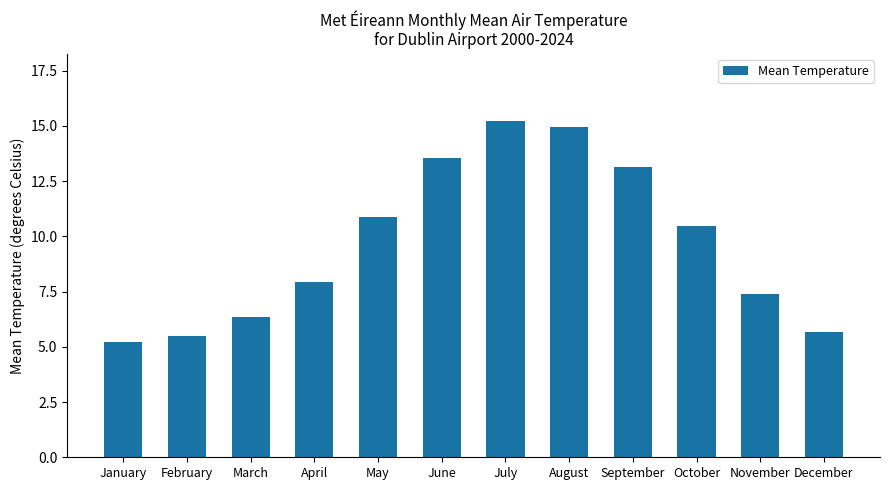

What is the value of the 6th bar from the left?

13.5